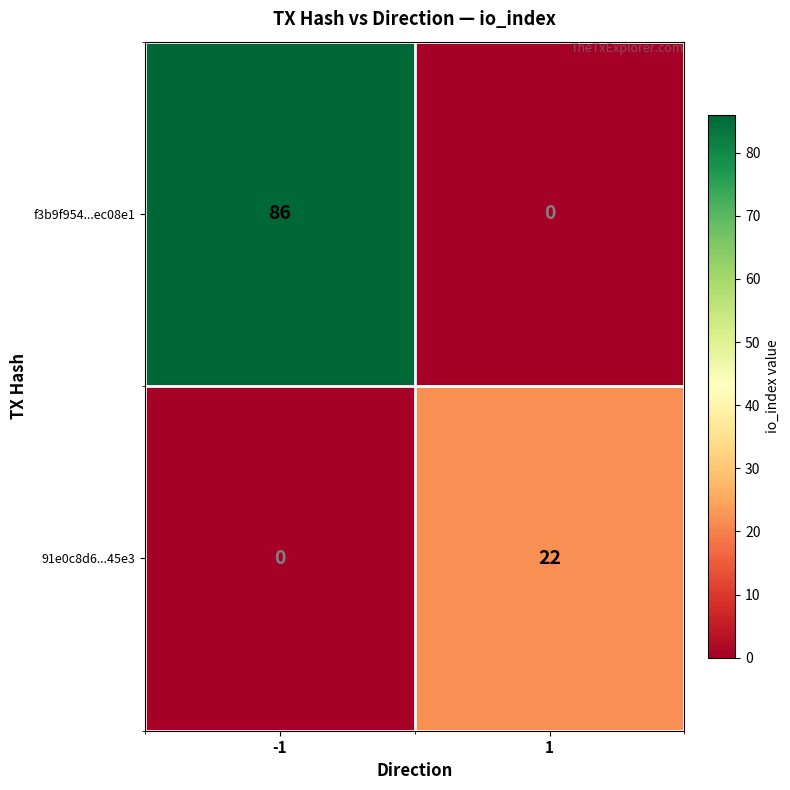

Read the 91e0c8d6...45e3 value at 1.

22